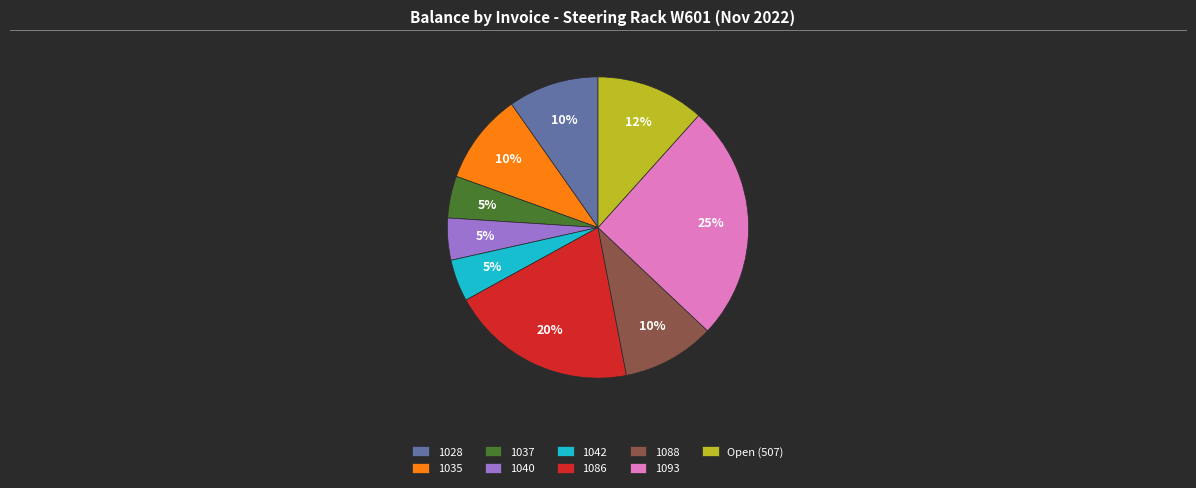

To the nearest percent, what is the average slice percentage?

11%